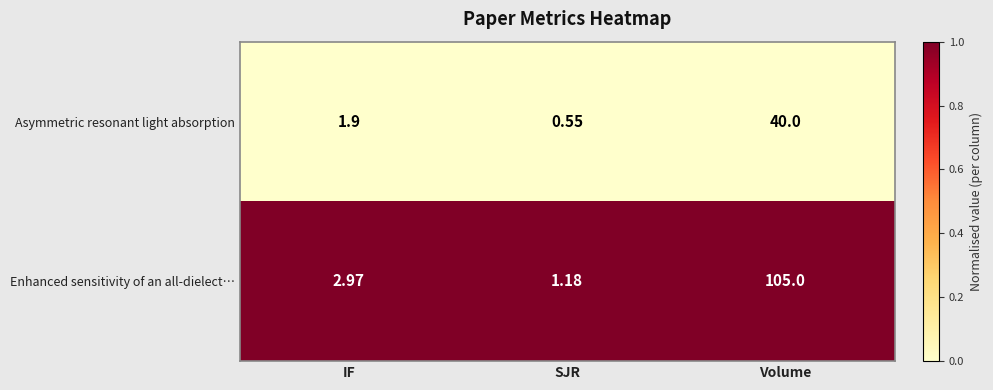

Where does the Asymmetric resonant light absorption series first go above 1?

IF